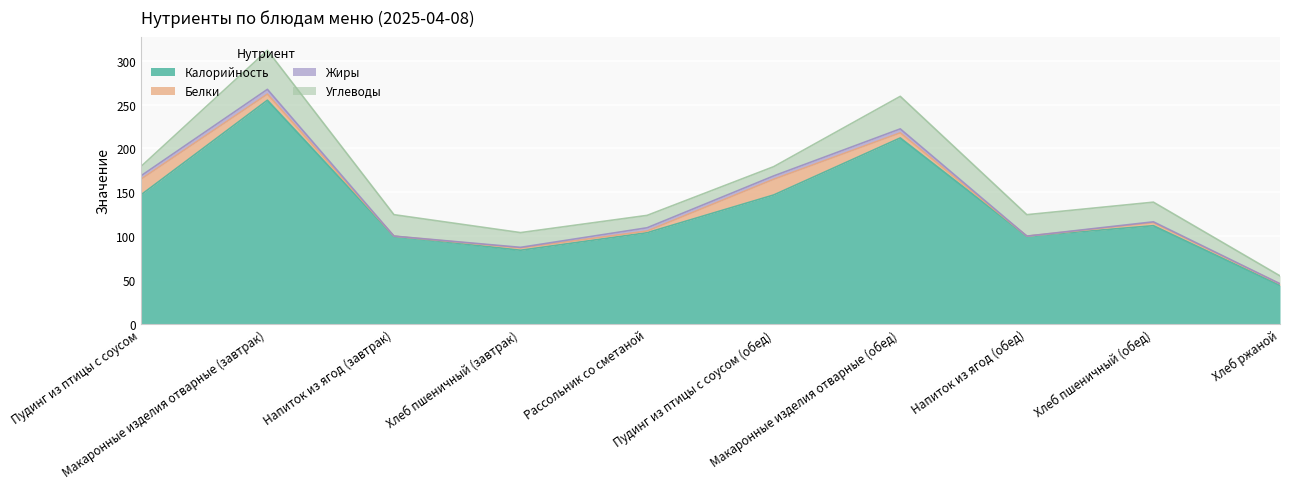

What is the spread (max minus min) of values at Пудинг из птицы с соусом (обед)?

143.2